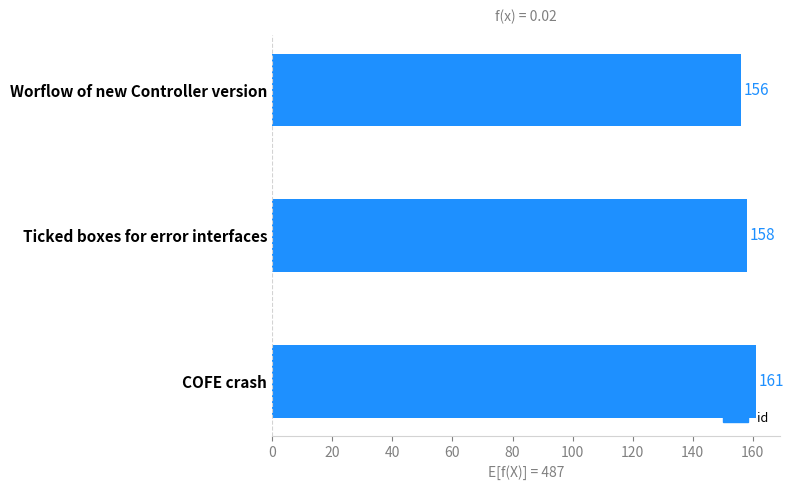

What is the minimum value shown in the chart?

156